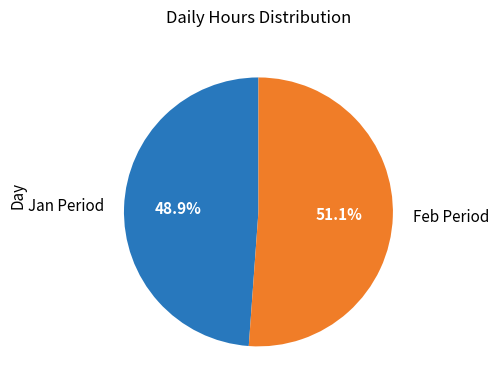

Which category accounts for the majority?

Feb Period